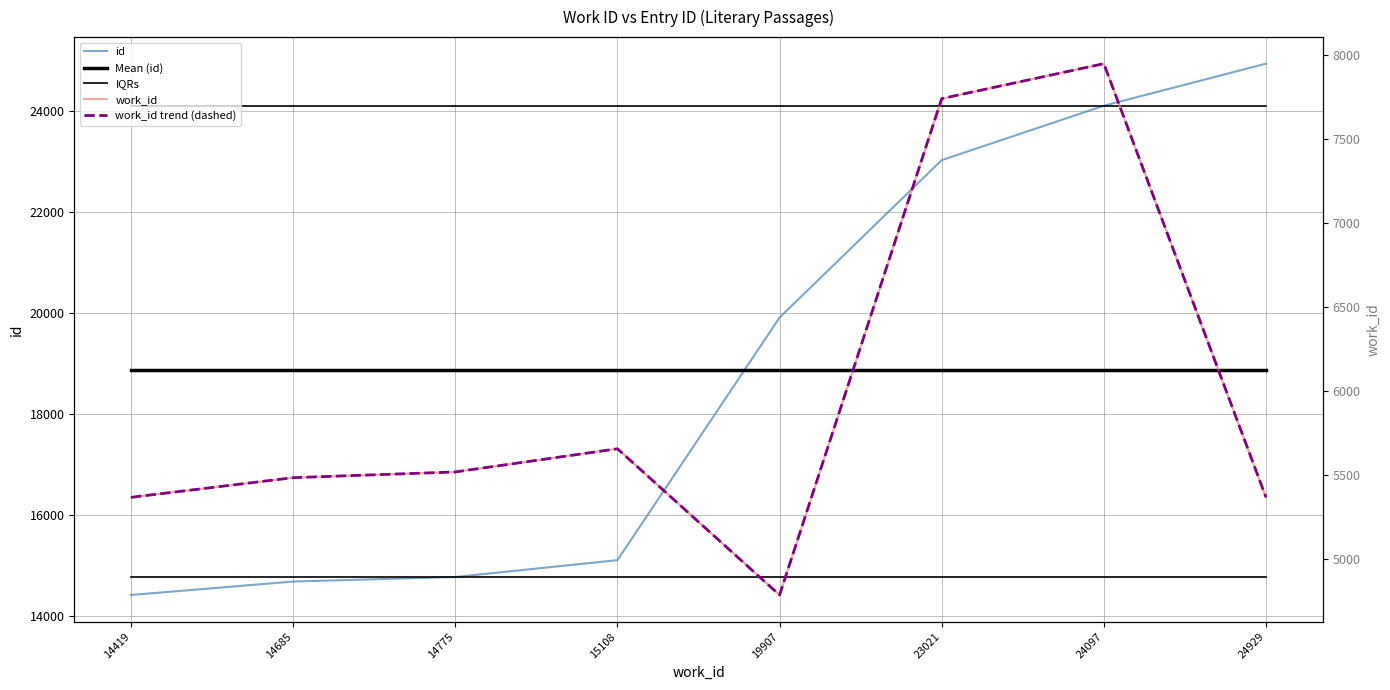

Reading left to right, what are all the values shown in this chart?

id: 14419.0	14685.0	14775.0	15108.0	19907.0	23021.0	24097.0	24929.0
Mean (id): 18867.6	18867.6	18867.6	18867.6	18867.6	18867.6	18867.6	18867.6
IQRs: 14775.0	14775.0	14775.0	14775.0	14775.0	14775.0	14775.0	14775.0
work_id: 5366.0	5483.0	5517.0	5655.0	4785.0	7738.0	7946.0	5366.0
work_id trend (dashed): 5366.0	5483.0	5517.0	5655.0	4785.0	7738.0	7946.0	5366.0